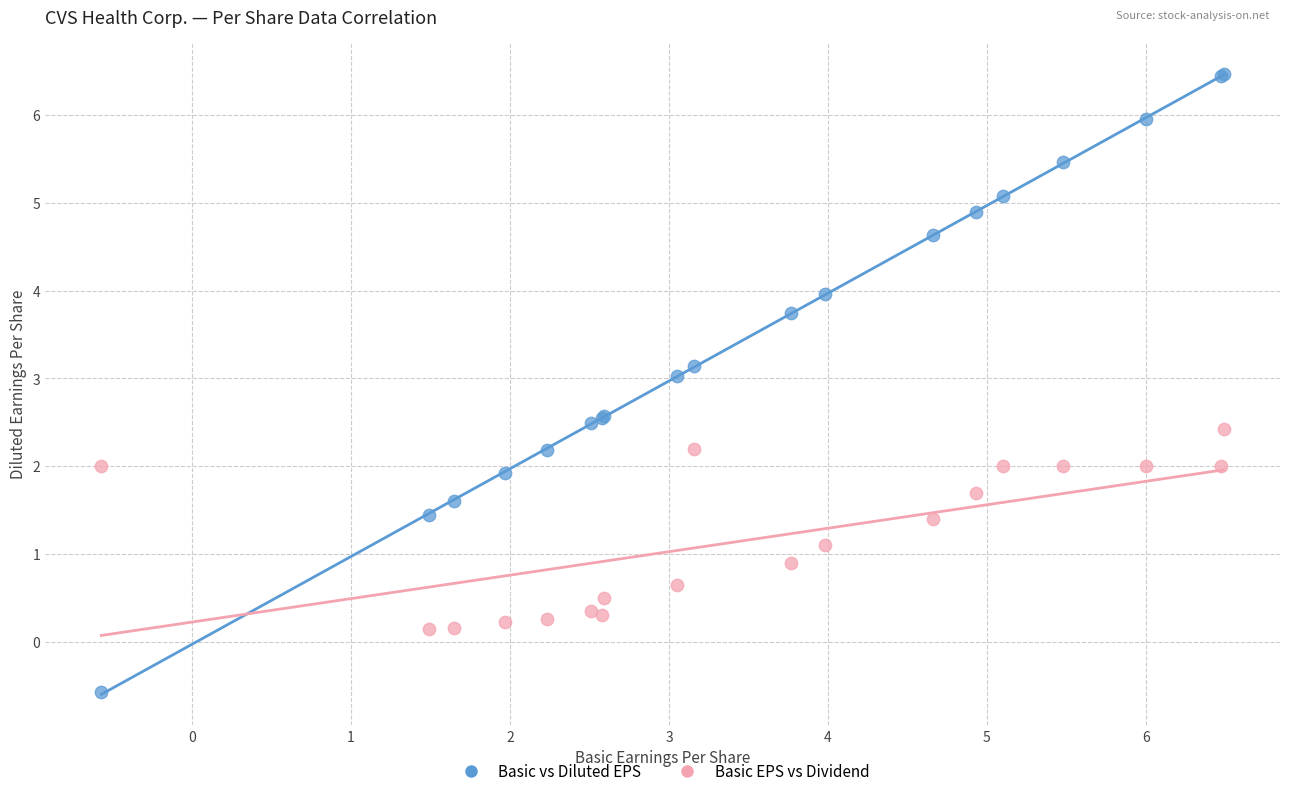

What are all the series names shown in the legend?

Basic vs Diluted EPS, Basic EPS vs Dividend